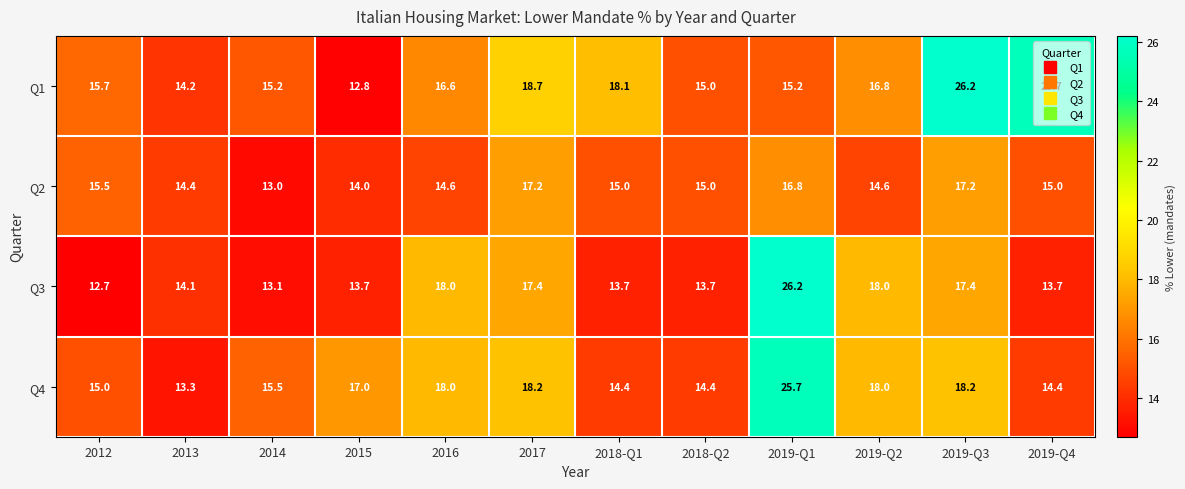

What is the difference between the maximum and minimum values in the Q1 series?

13.4